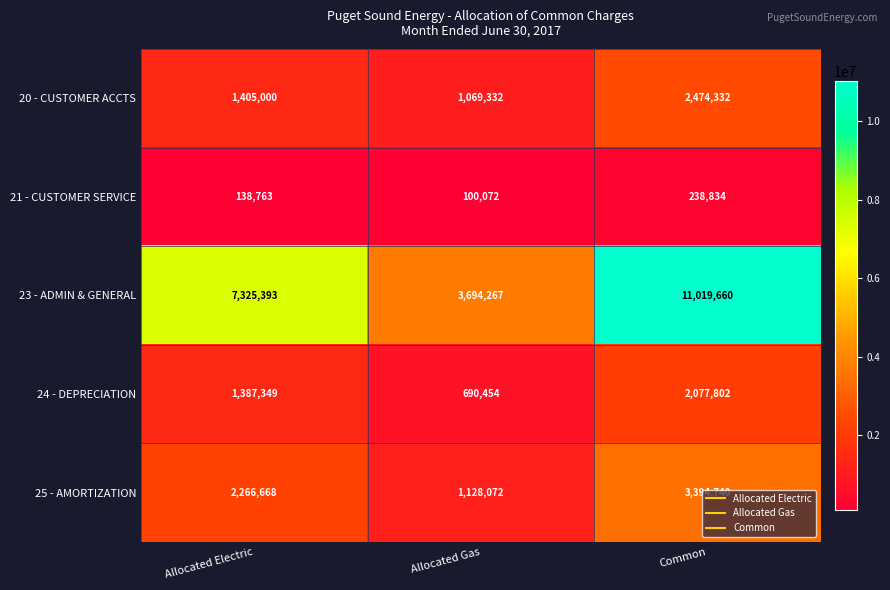

Is the value of 23 - ADMIN & GENERAL at Common greater than the value of 20 - CUSTOMER ACCTS at Allocated Electric?

Yes